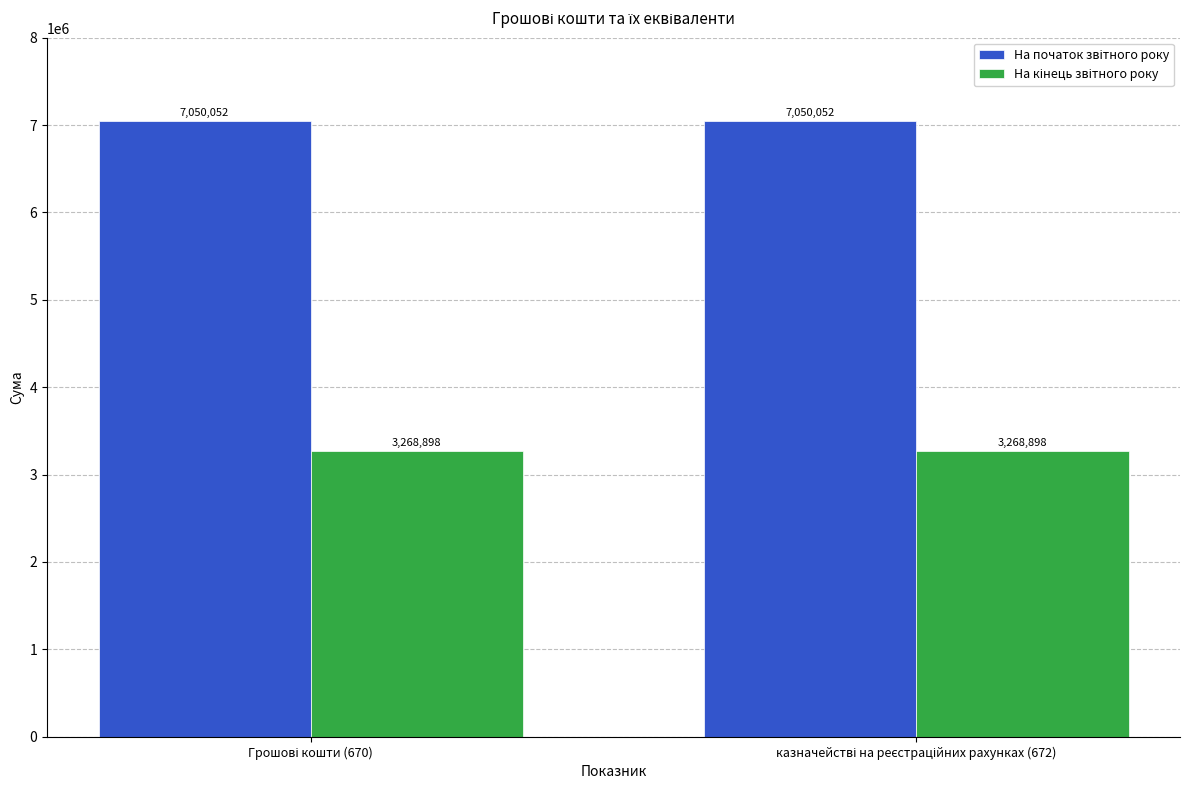

Reading left to right, transcribe all the data shown in this chart.

На початок звітного року: Грошові кошти (670)=7050052	казначействі на реєстраційних рахунках (672)=7050052
На кінець звітного року: Грошові кошти (670)=3268898	казначействі на реєстраційних рахунках (672)=3268898